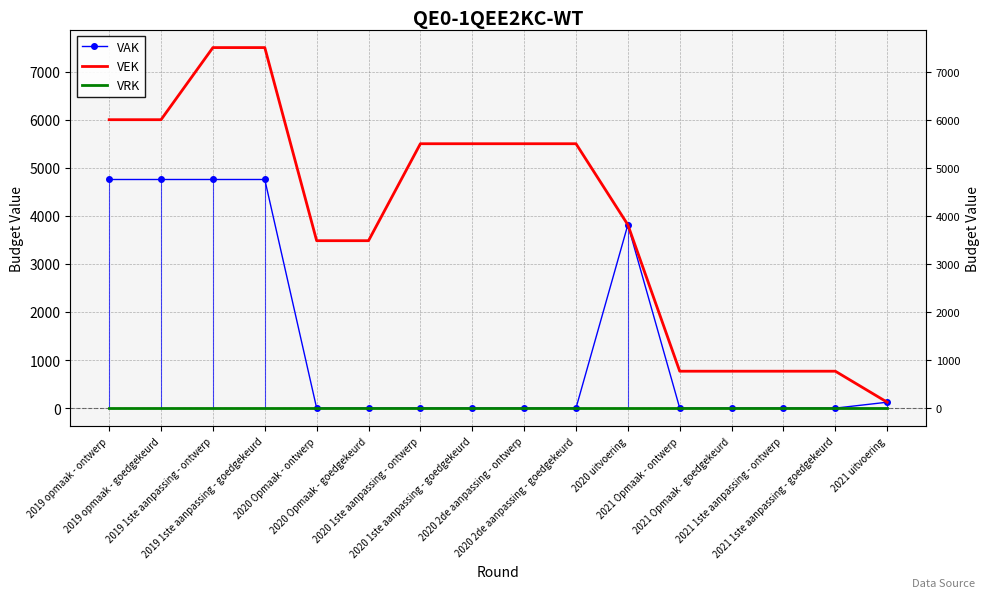

How many data points does each series have?

16